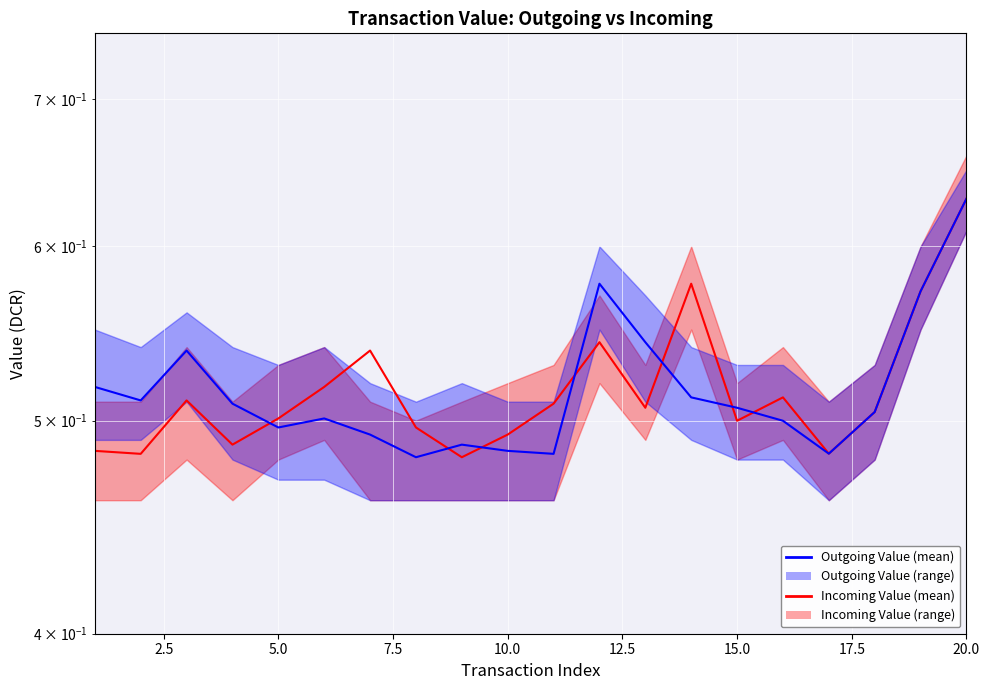

Count the outgoing_value_mean values in the range 0 to 1.

20